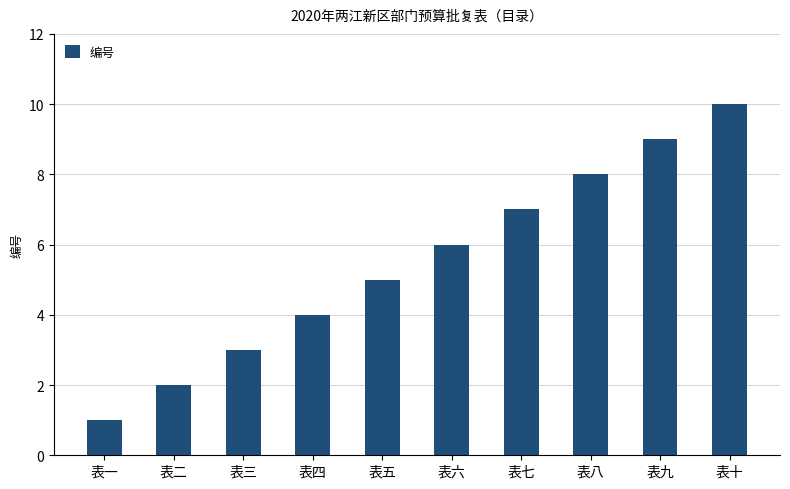

What is the ratio of the value at 表八 to the value at 表五?

1.6